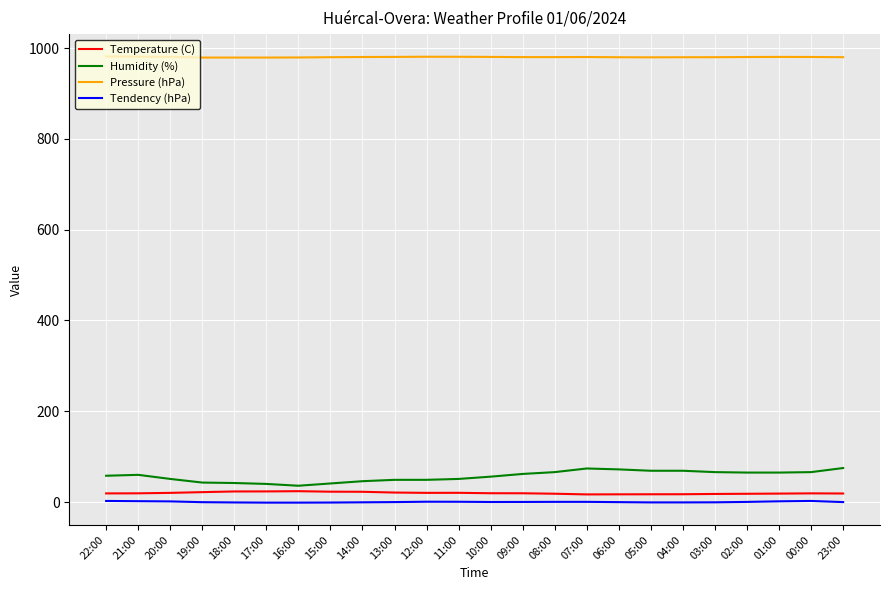

Which series has the largest range (max minus min)?

Humidity (%)